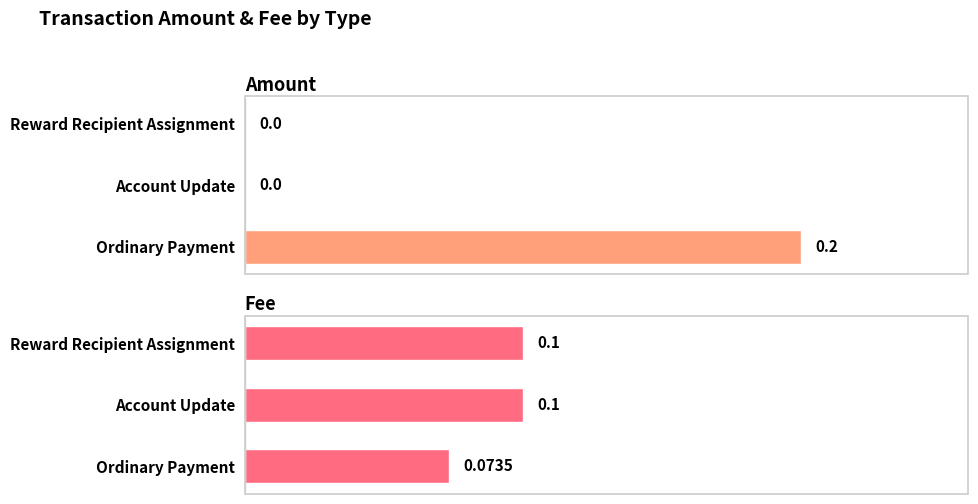

What are all the series names shown in the legend?

Amount, Fee